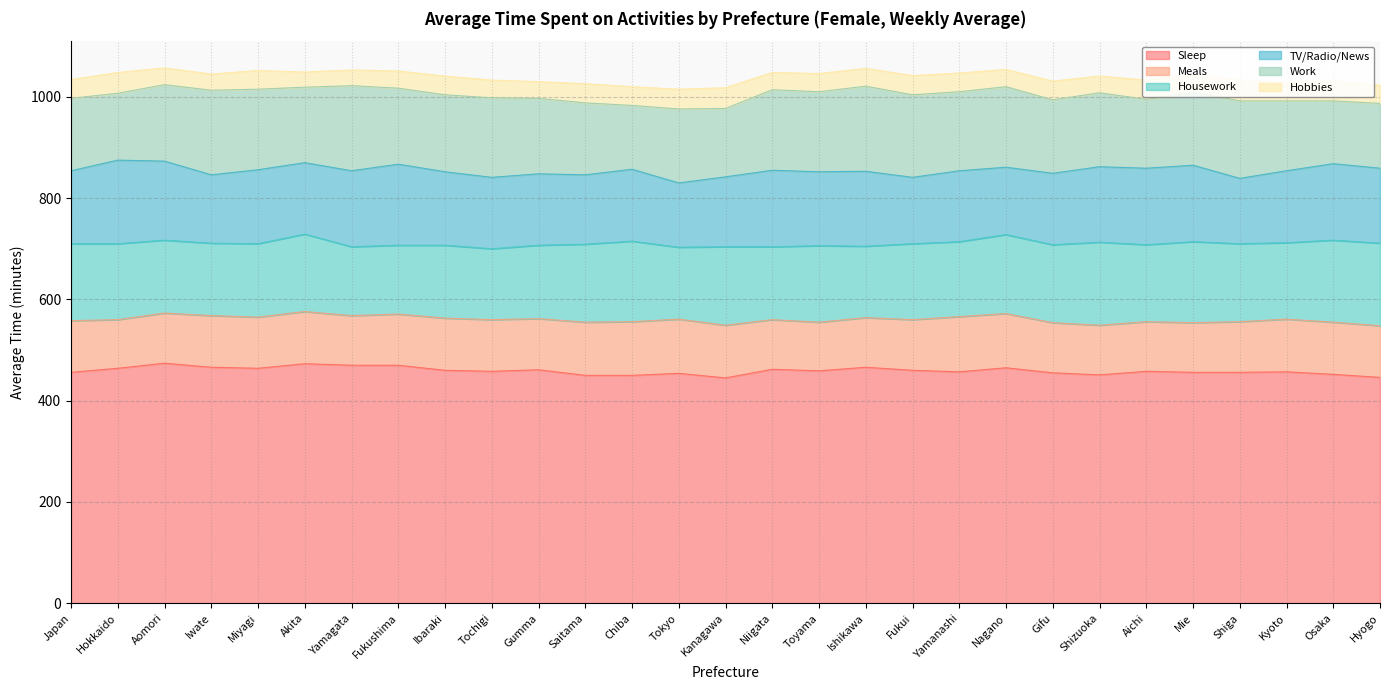

Which series has the largest range (max minus min)?

Work